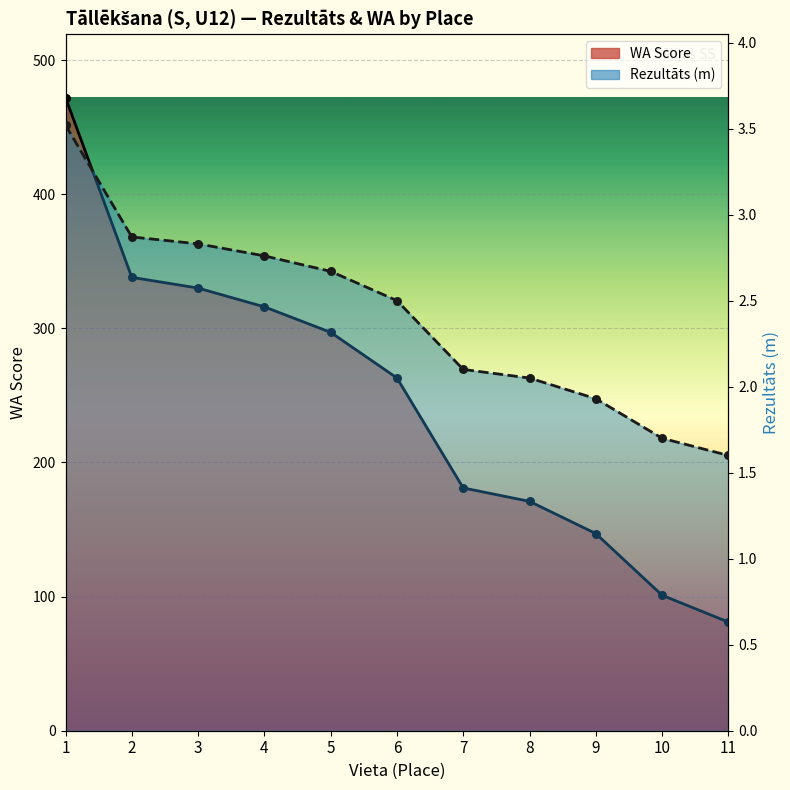

What are all the series names shown in the legend?

WA, Rezultāts